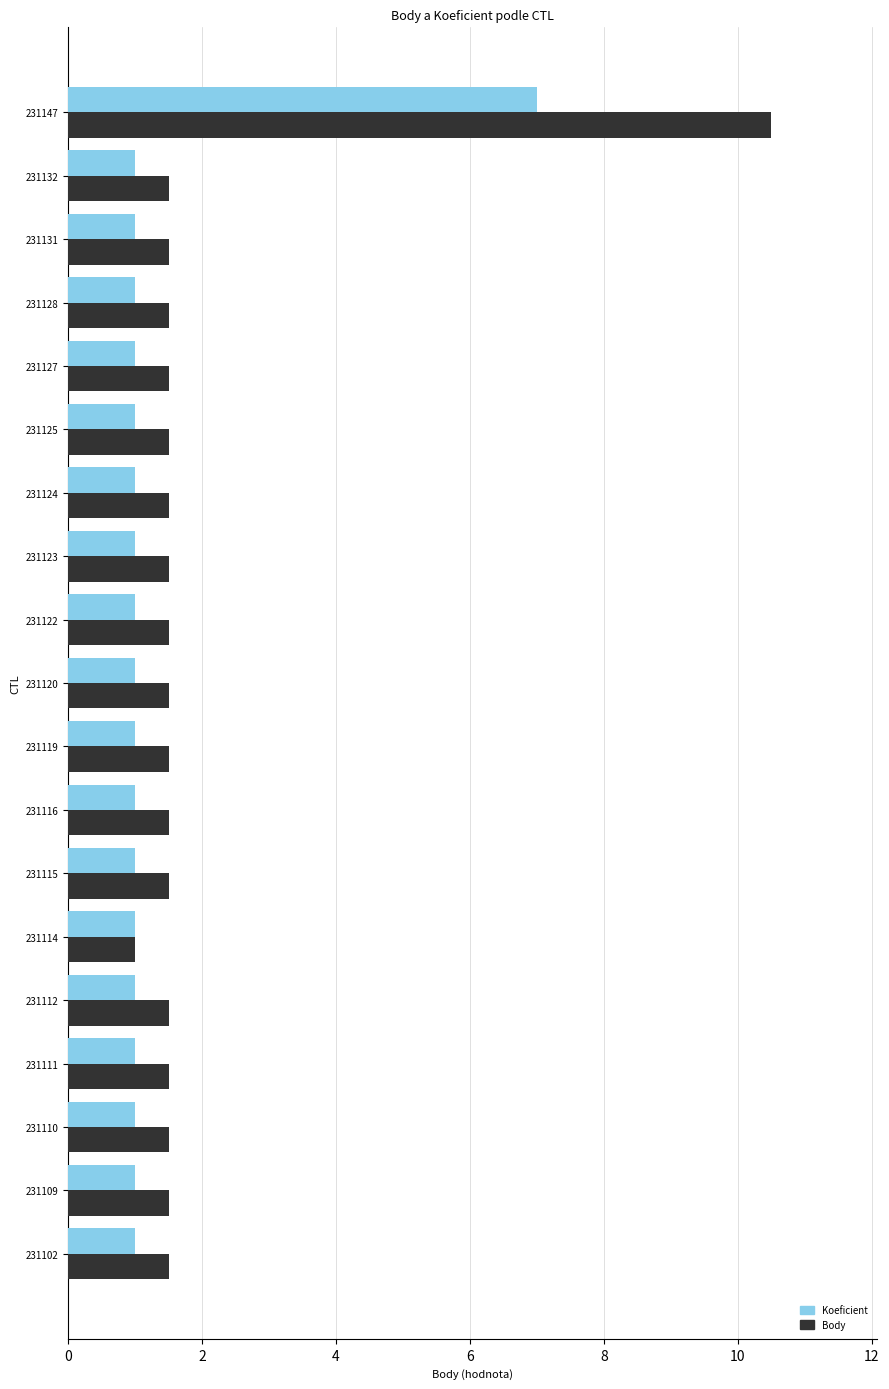

Which series has the largest total across all categories?

Body